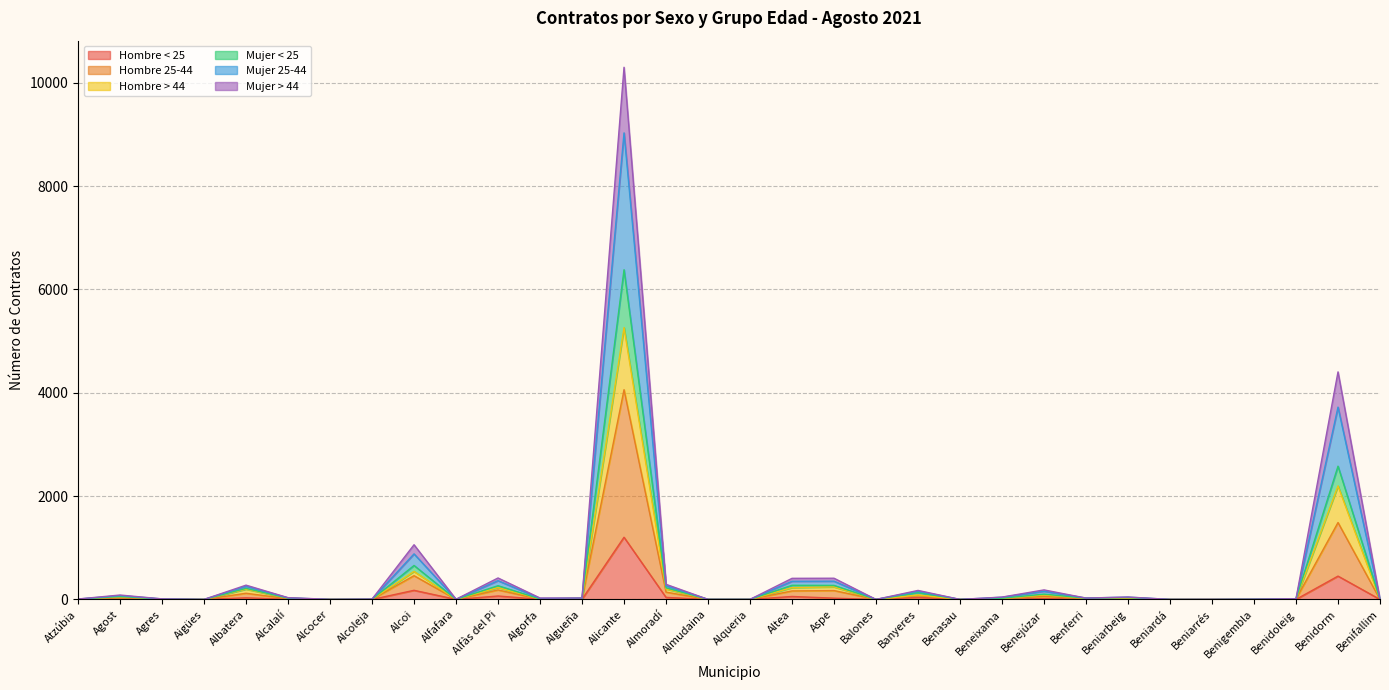

How many interior local valleys does the Mujer > 44 series have?

7